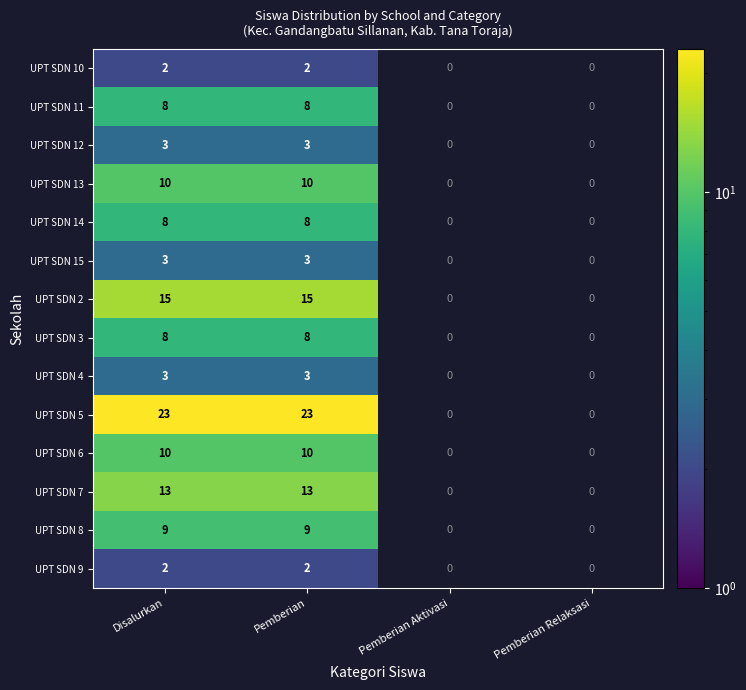

The UPT SDN 10 series shows 2 at Pemberian. True or false?

True